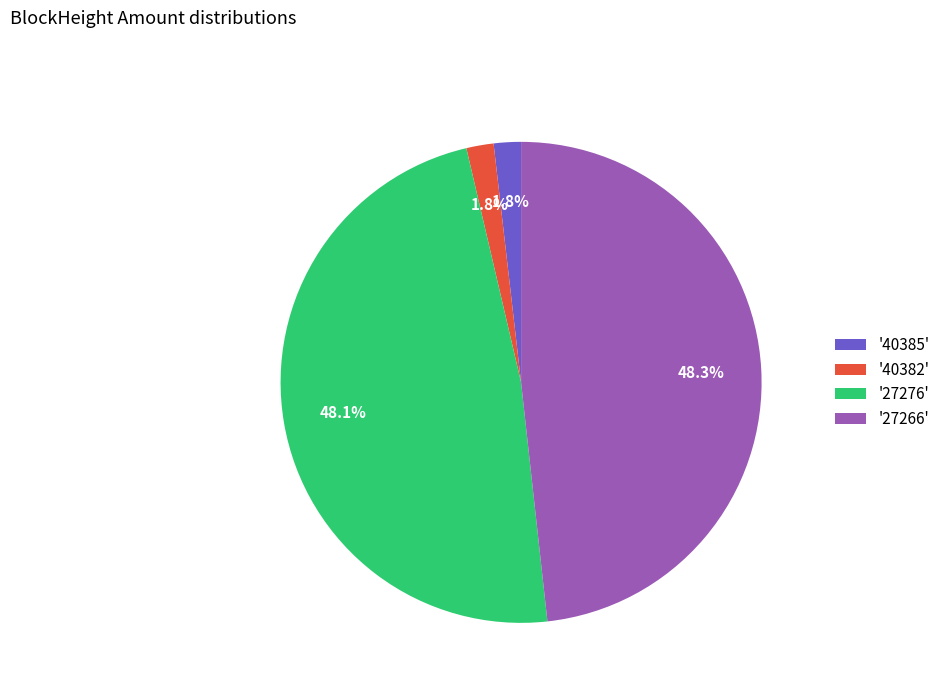

Count the number of slices in the pie.

4